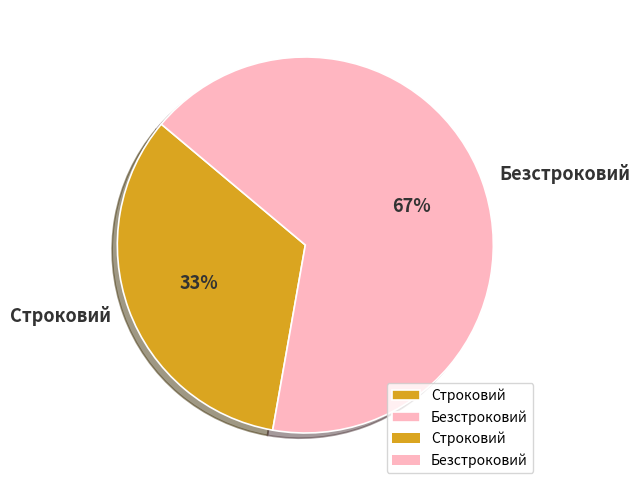

To the nearest percent, what is the combined percentage of Строковий and Безстроковий?

100%